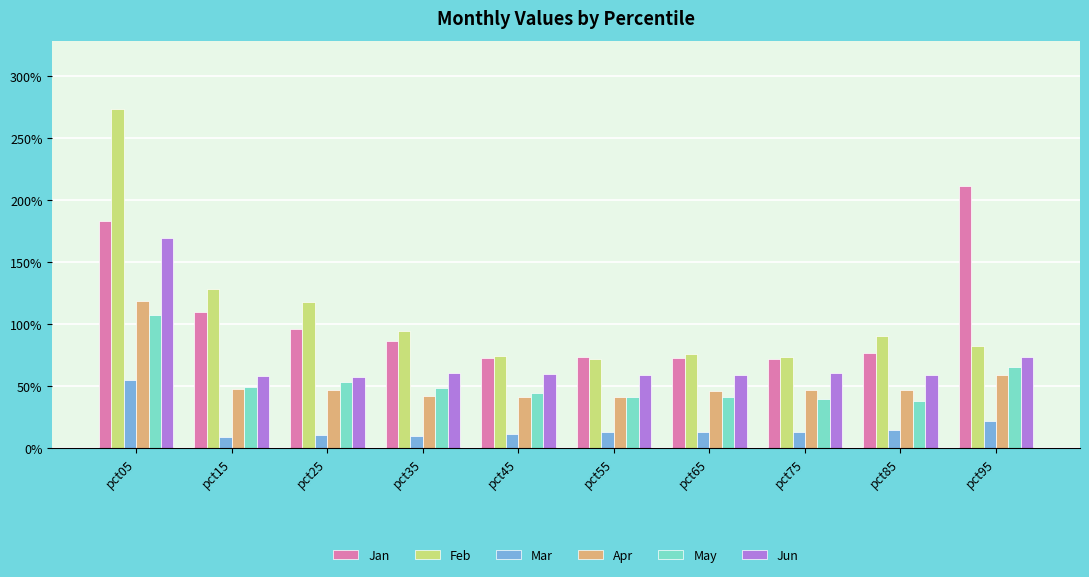

What is the value of the Feb bar at the 7th from the left?

0.8